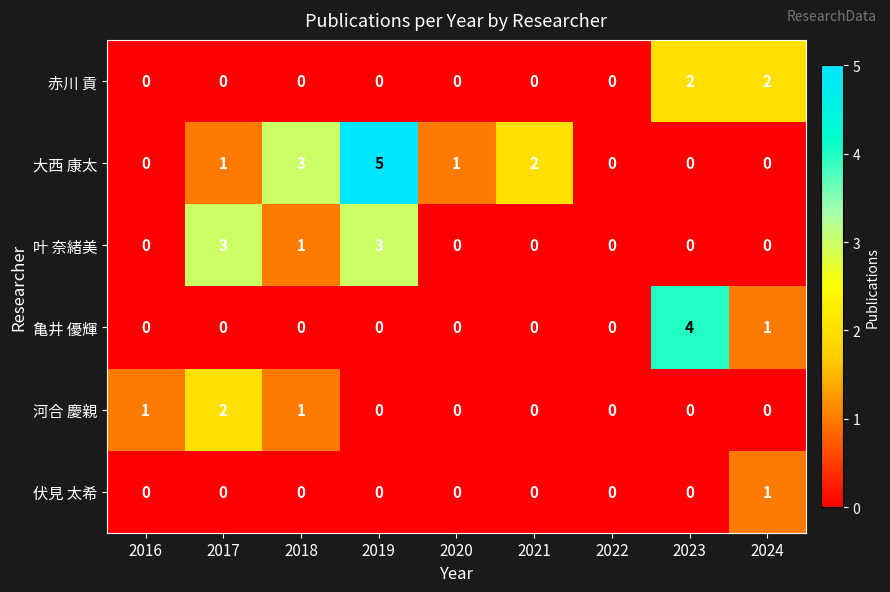

Which series has the widest spread of values?

大西 康太